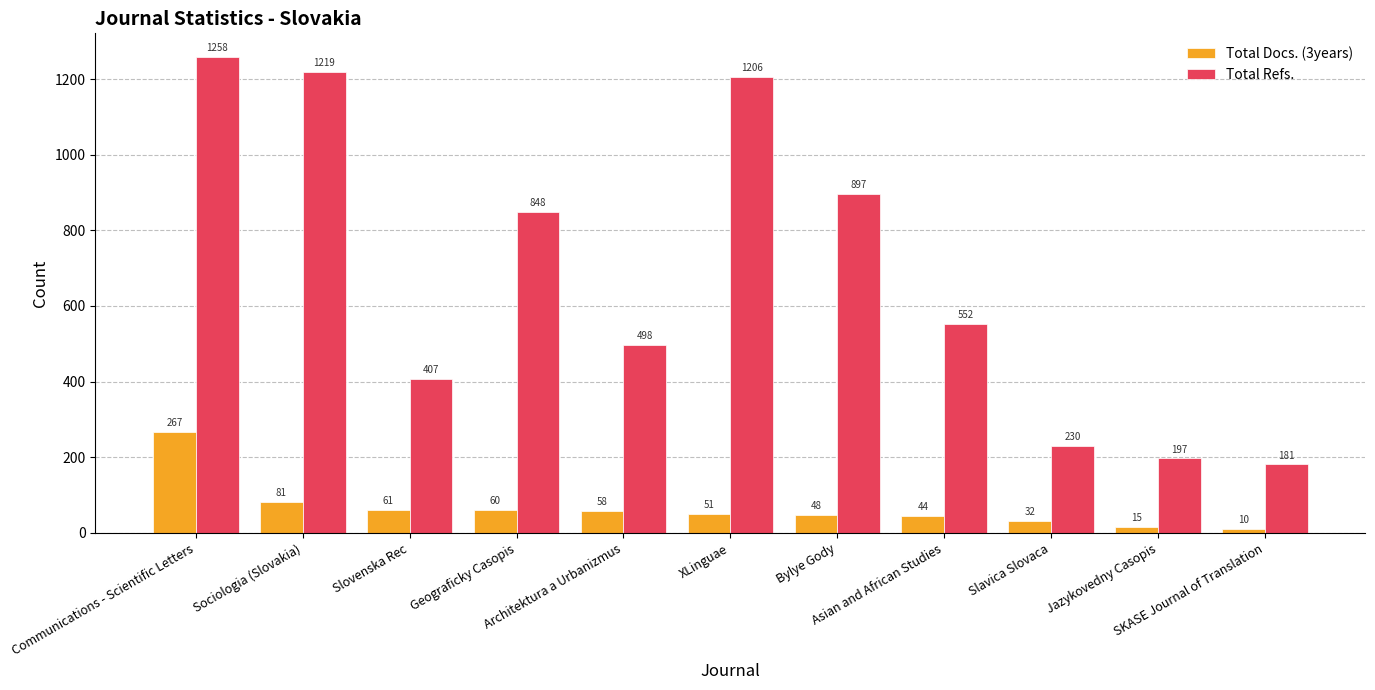

Reading right to left, transcribe all the data shown in this chart.

Total Docs. (3years): SKASE Journal of Translation=10	Jazykovedny Casopis=15	Slavica Slovaca=32	Asian and African Studies=44	Bylye Gody=48	XLinguae=51	Architektura a Urbanizmus=58	Geograficky Casopis=60	Slovenska Rec=61	Sociologia (Slovakia)=81	Communications - Scientific Letters=267
Total Refs.: SKASE Journal of Translation=181	Jazykovedny Casopis=197	Slavica Slovaca=230	Asian and African Studies=552	Bylye Gody=897	XLinguae=1206	Architektura a Urbanizmus=498	Geograficky Casopis=848	Slovenska Rec=407	Sociologia (Slovakia)=1219	Communications - Scientific Letters=1258